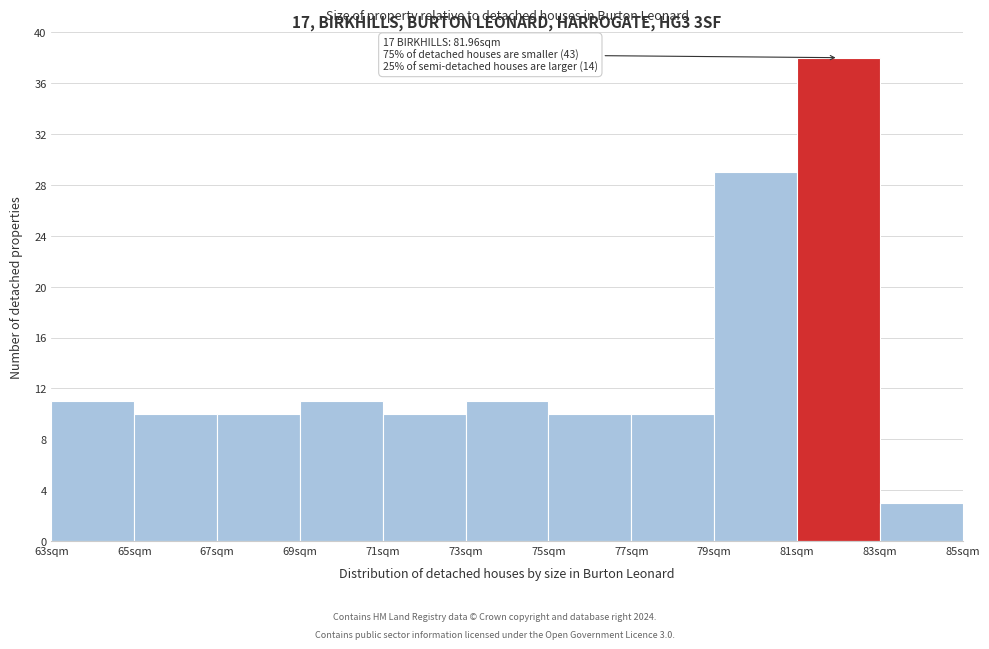

Which range on the x-axis has the tallest bar?

81 to 83